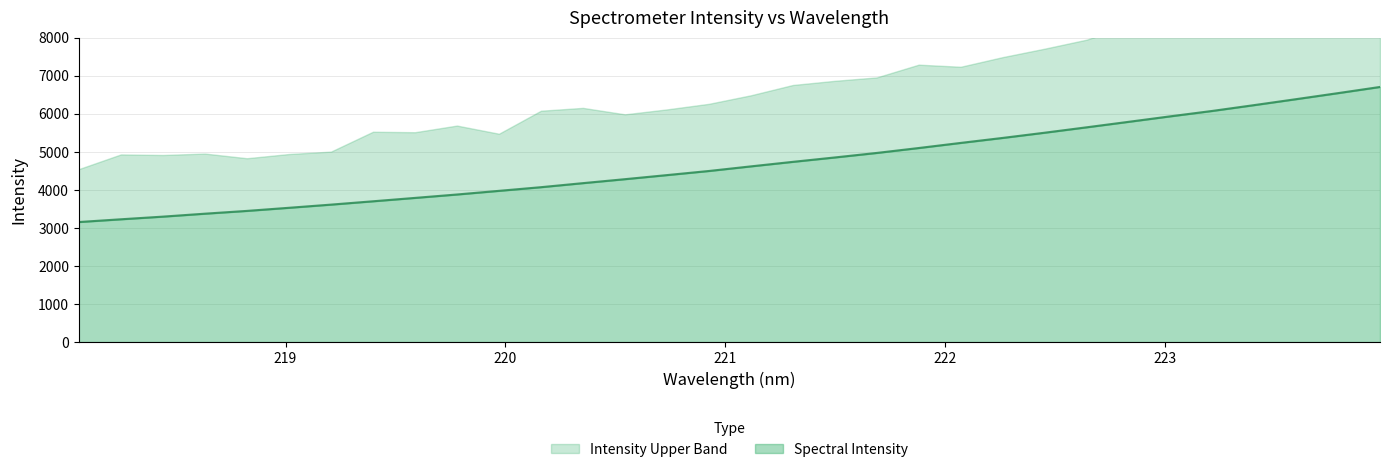

What is the smallest value displayed?

3153.7